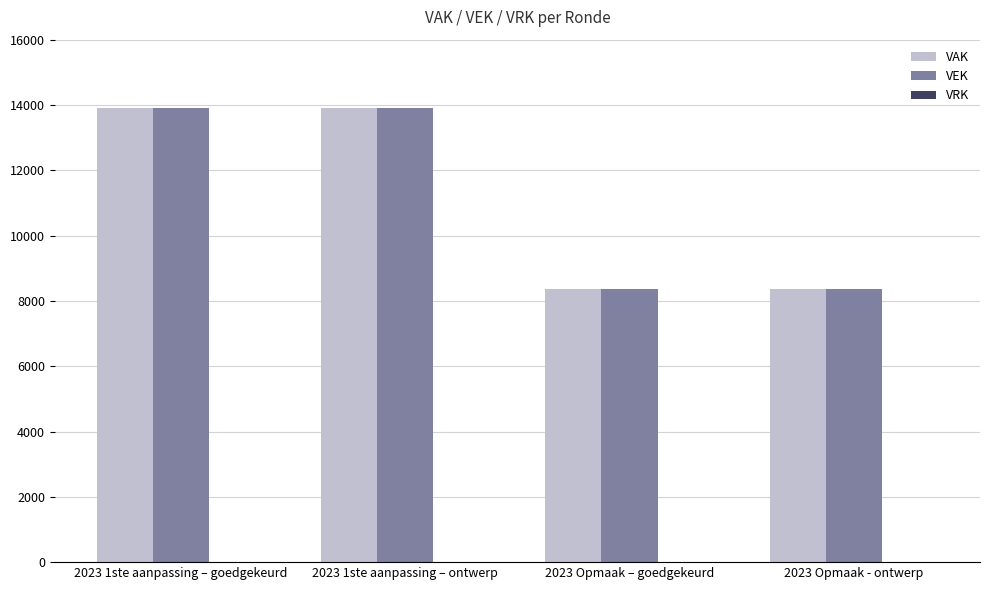

What is the label of the 2nd bar from the right?

2023 Opmaak – goedgekeurd